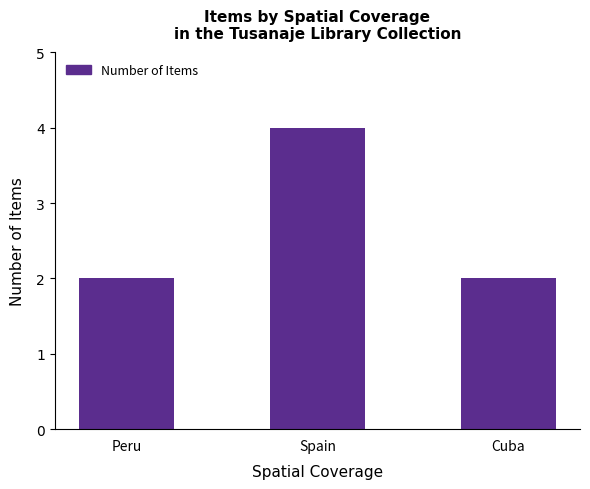

What is the maximum value shown in the chart?

4